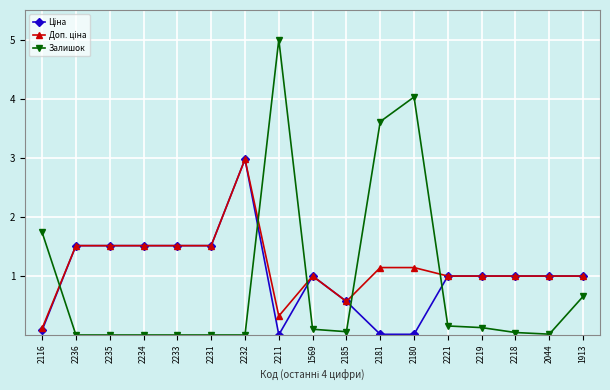

True or false: Залишок has more than 1 interior local peaks.

True